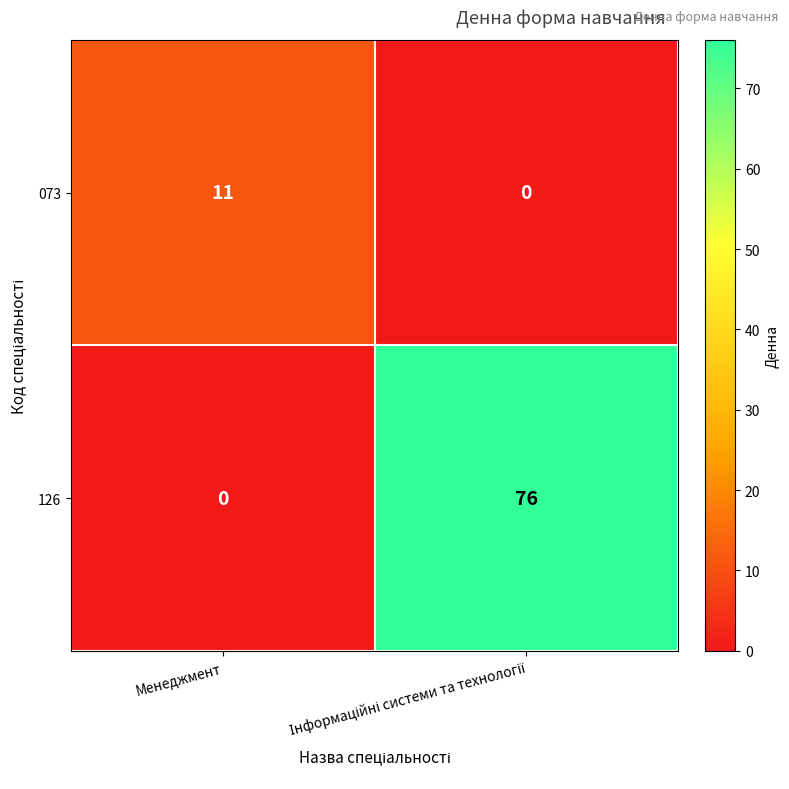

What is the difference between the maximum and minimum values in the 073 series?

11